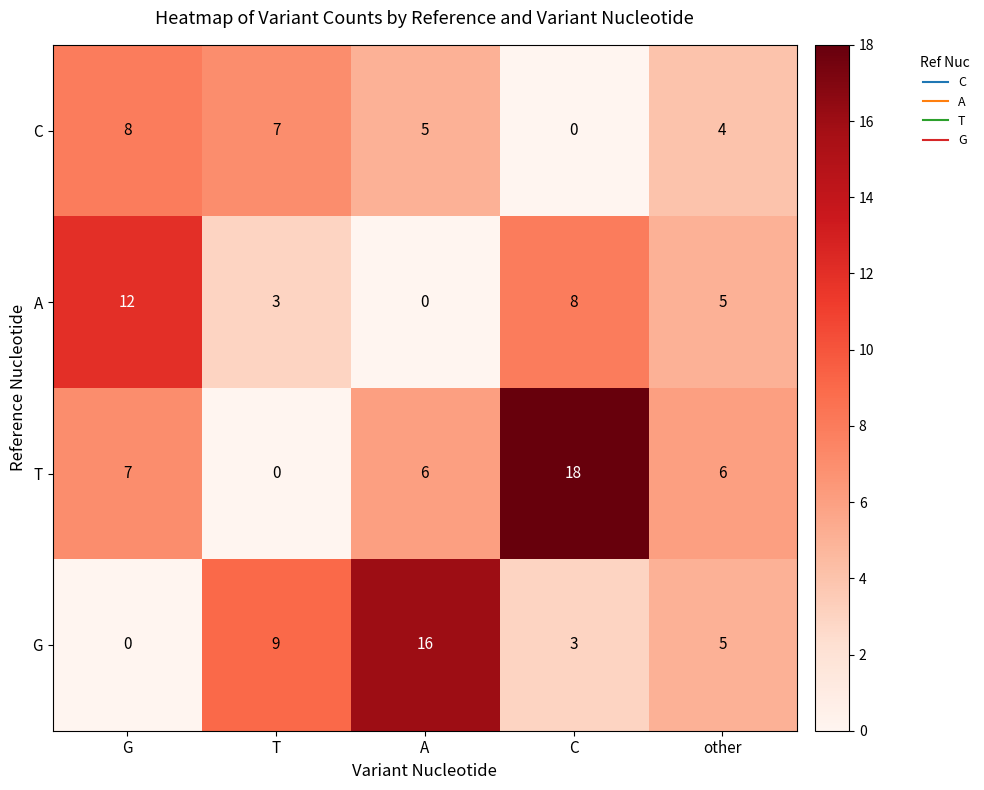

List the labels in order of A value, largest first.

G, C, other, T, A